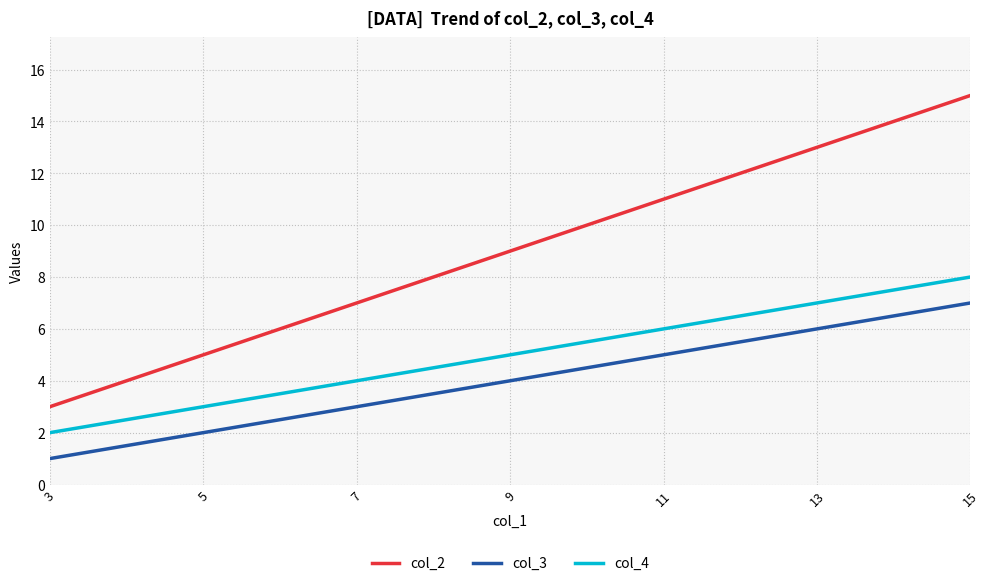

Which series has the largest range (max minus min)?

col_2